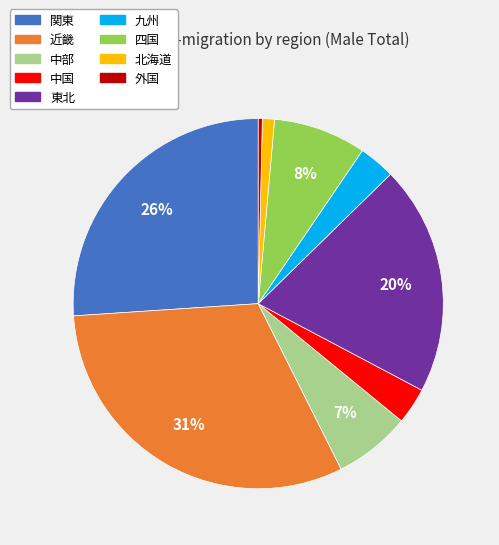

To the nearest percent, what is the difference between the largest and smallest slice percentages?

31%